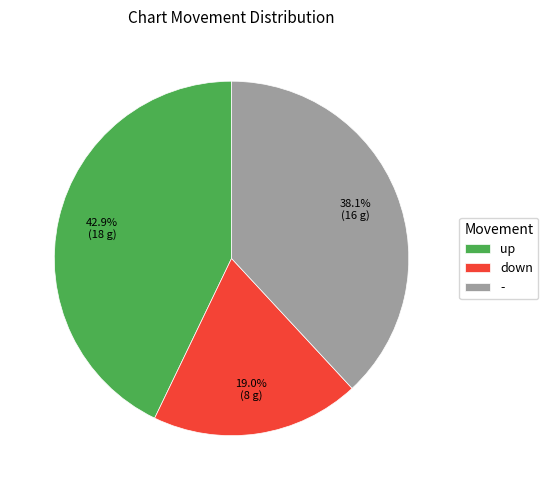

To the nearest percent, what is the difference between the down and - slice percentages?

19%